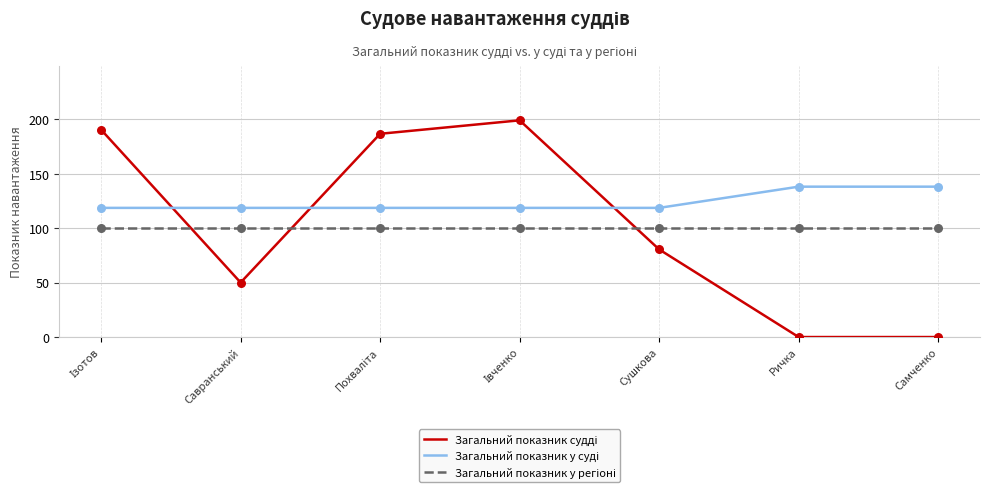

What position from the left is Ричка?

6